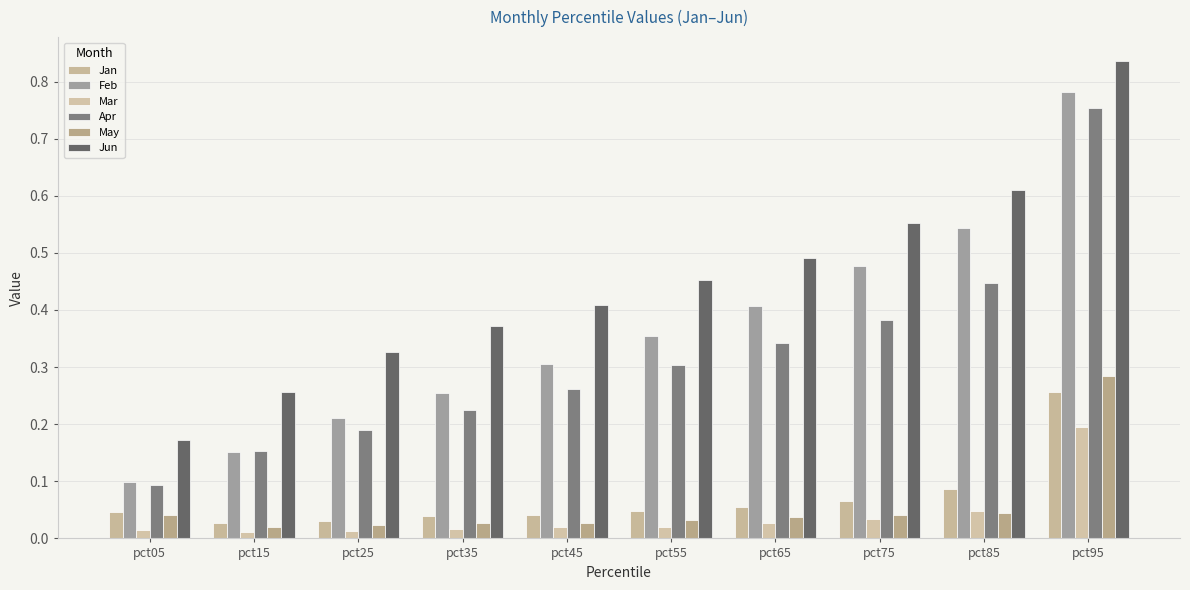

How many bars are there in each group?

6